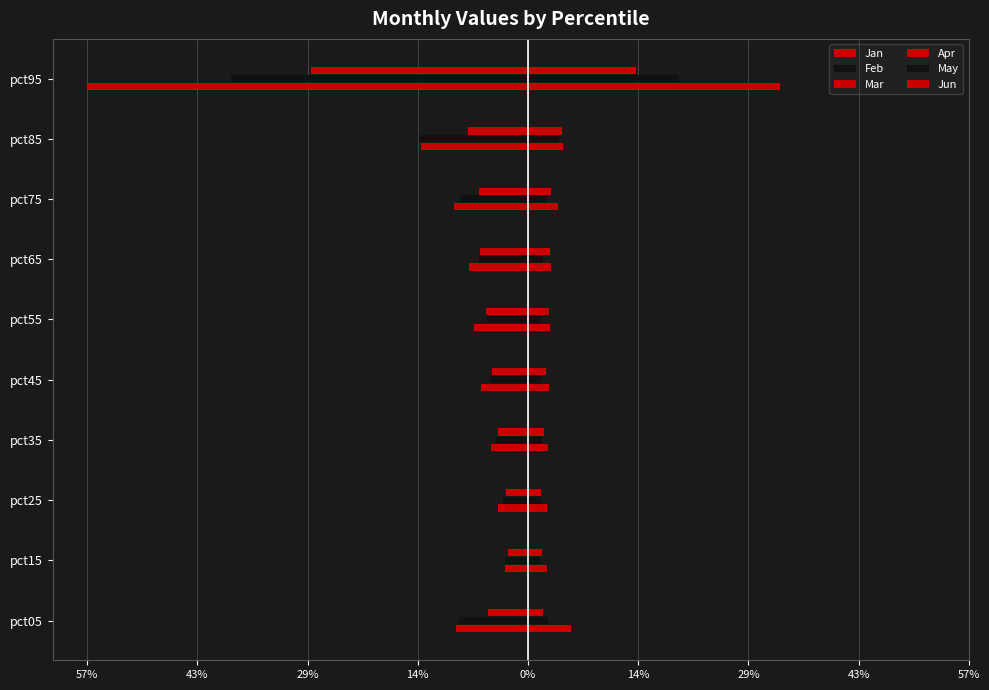

How many categories are shown in the chart?

10